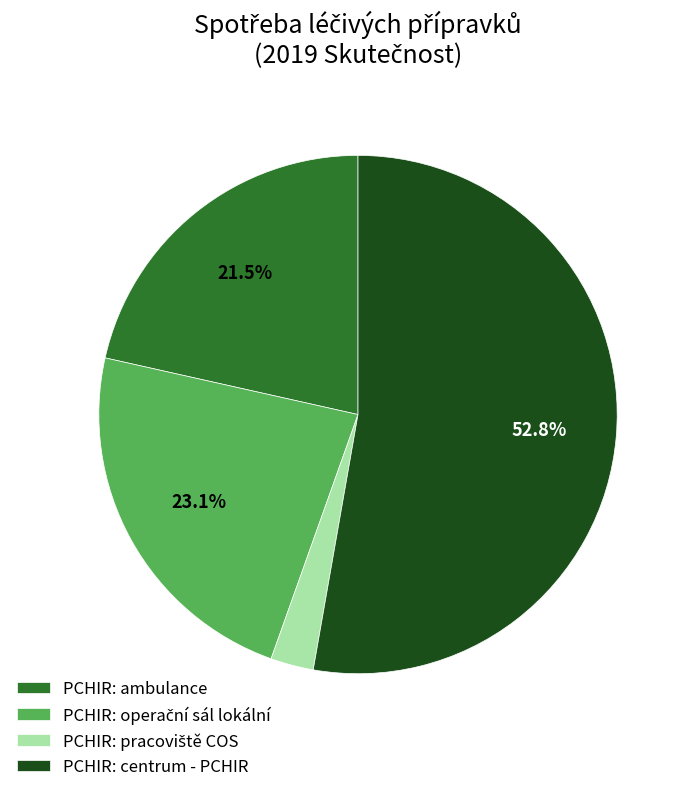

True or false: PCHIR: centrum - PCHIR accounts for 53% of the total.

True